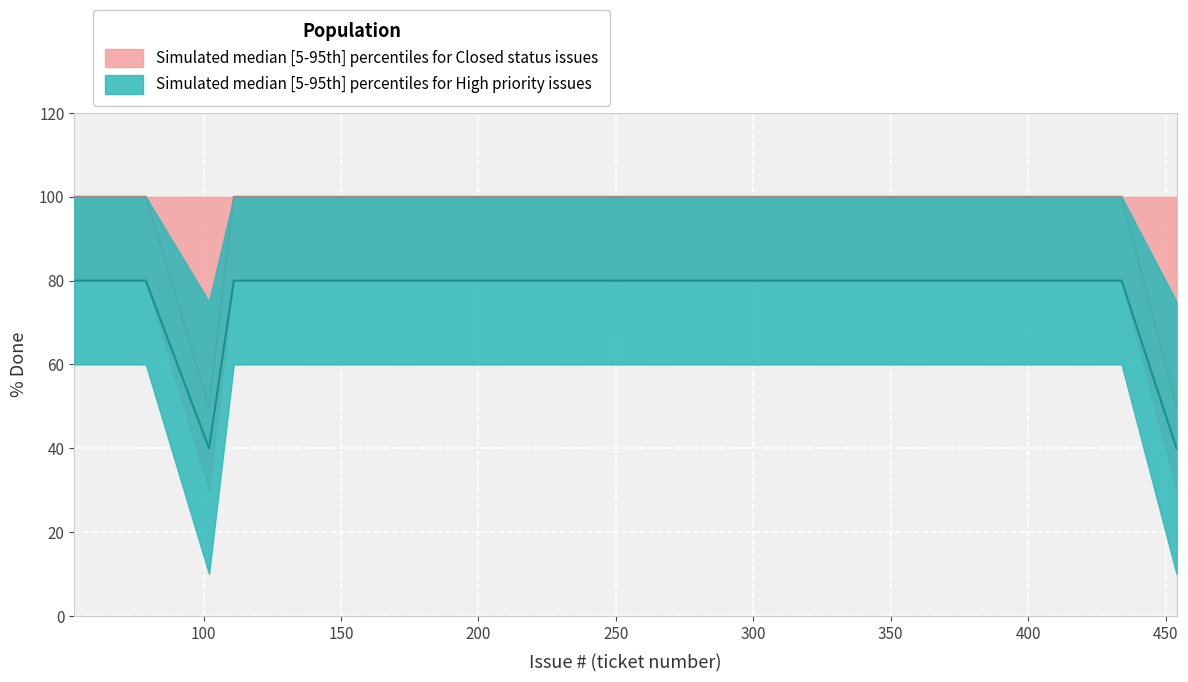

The value of High_median at 317 is 43. True or false?

False